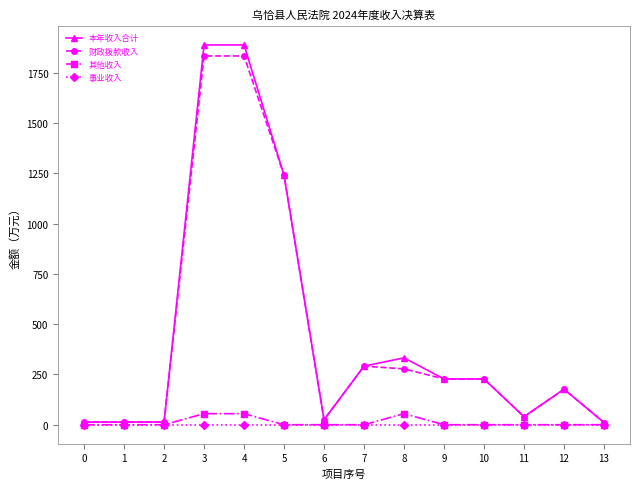

What is the highest value of the 本年收入合计 series?

1889.2